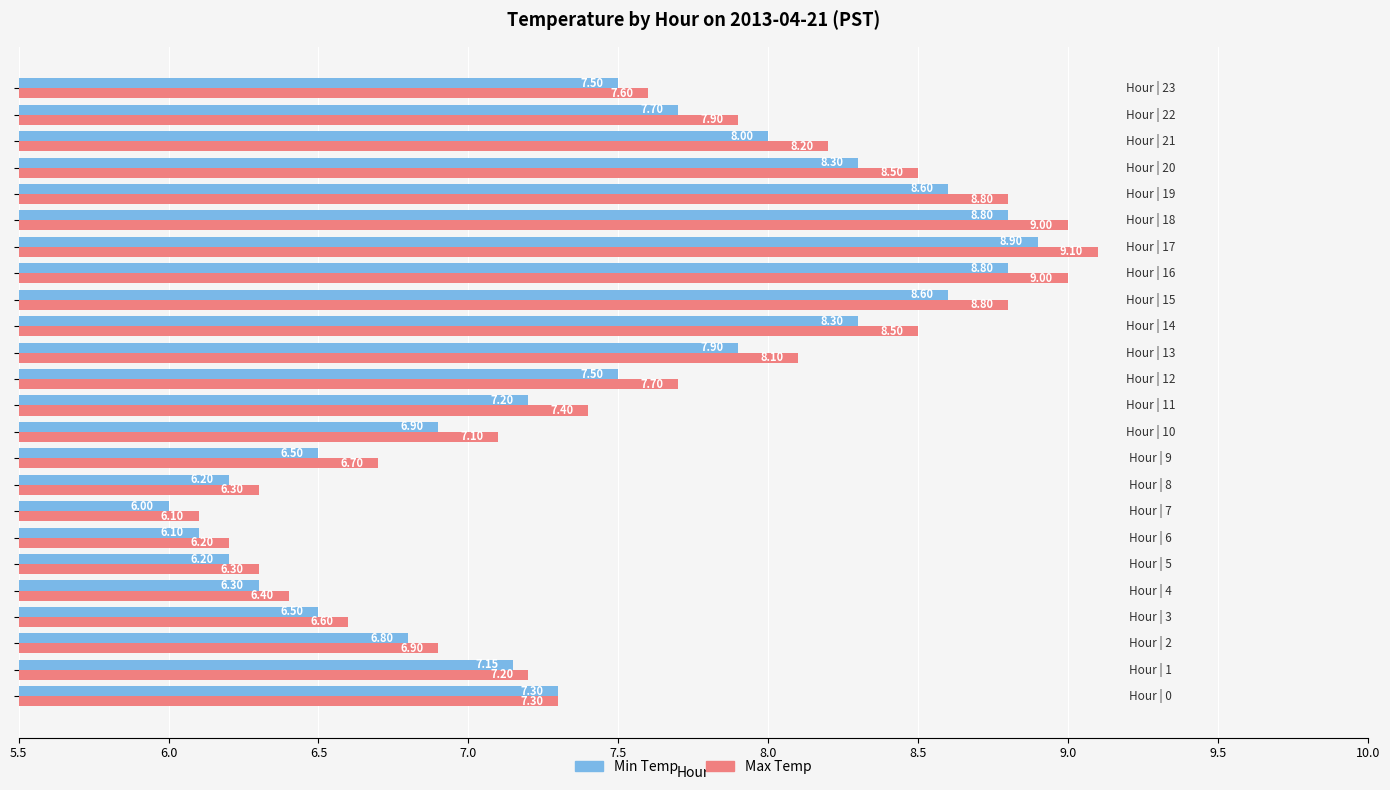

Which series has the widest spread of values?

Max Temp